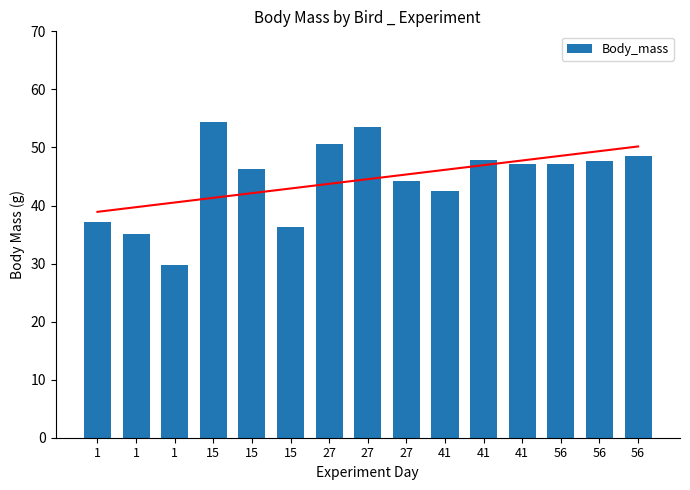

Reading left to right, extract all data points from this chart.

37.1	35.0	29.7	54.3	46.3	36.3	50.6	53.5	44.2	42.6	47.9	47.1	47.2	47.7	48.5